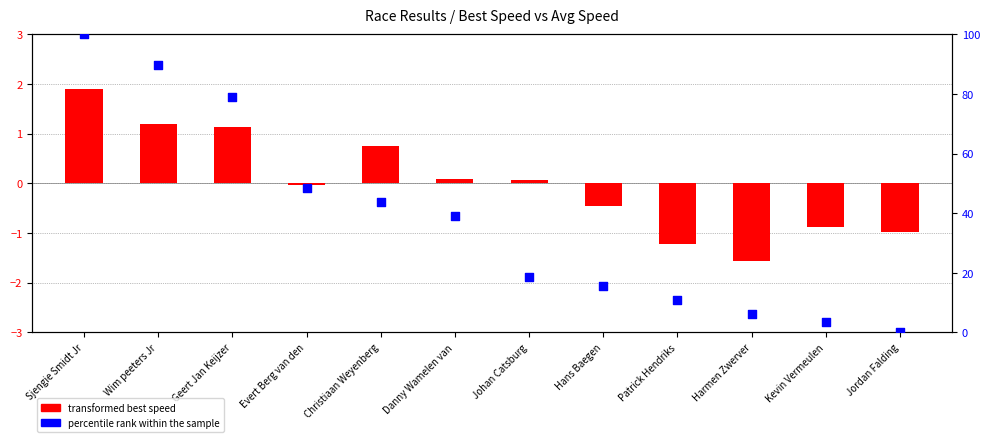

Which series reaches the maximum Y coordinate?

percentile rank within the sample